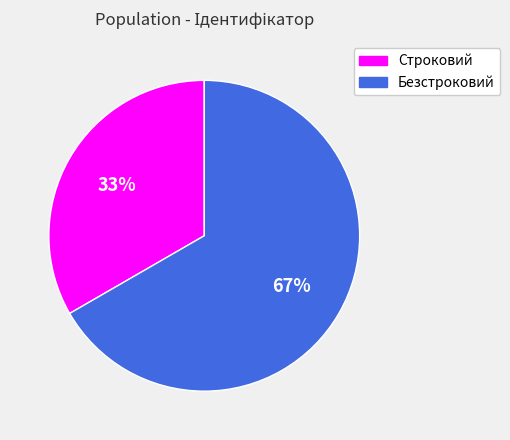

To the nearest percent, what portion does Строковий represent?

33%